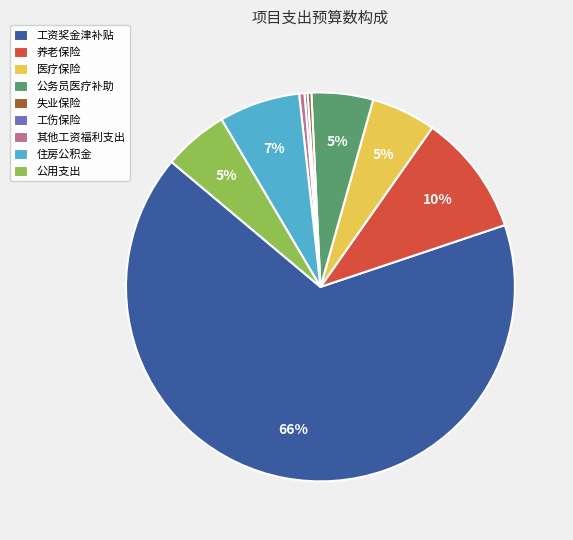

What percentage is the 养老保险 slice, to the nearest percent?

10%